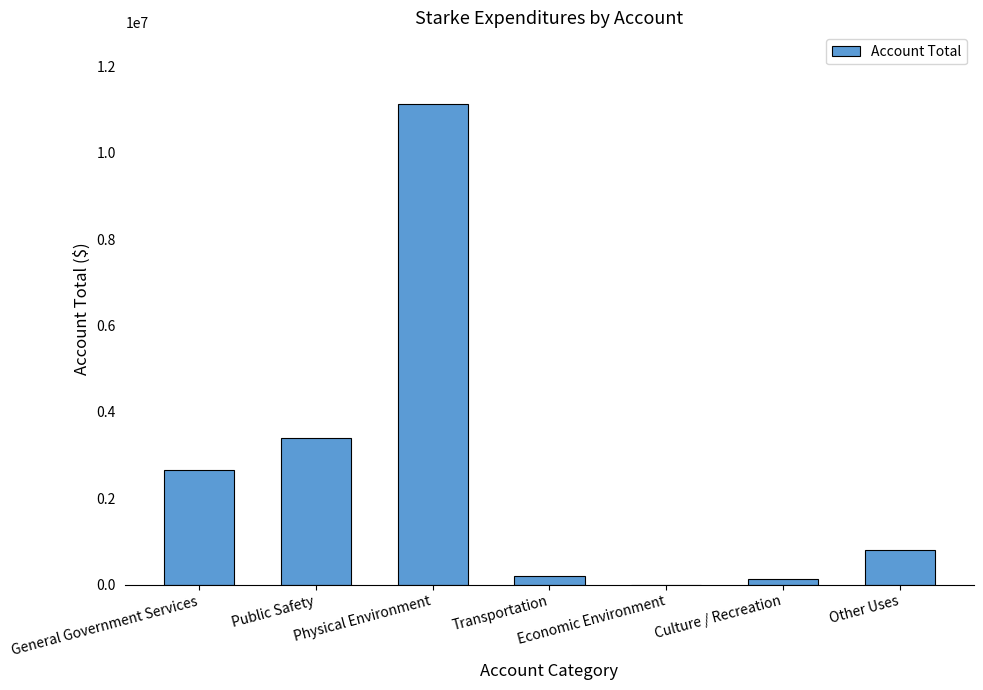

The chart shows a value of 11121717 at Physical Environment. True or false?

True